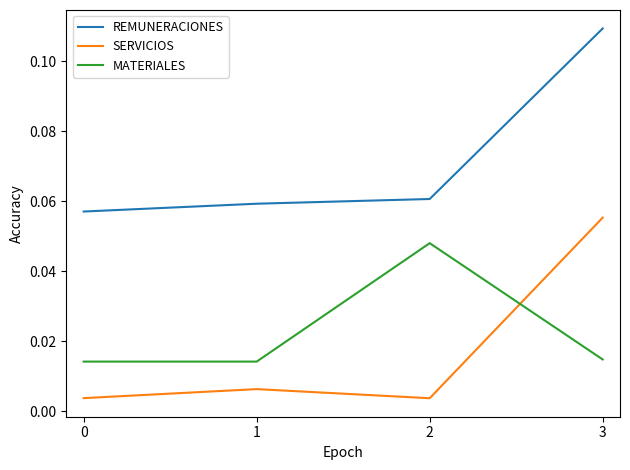

Which series has the largest total across all categories?

REMUNERACIONES